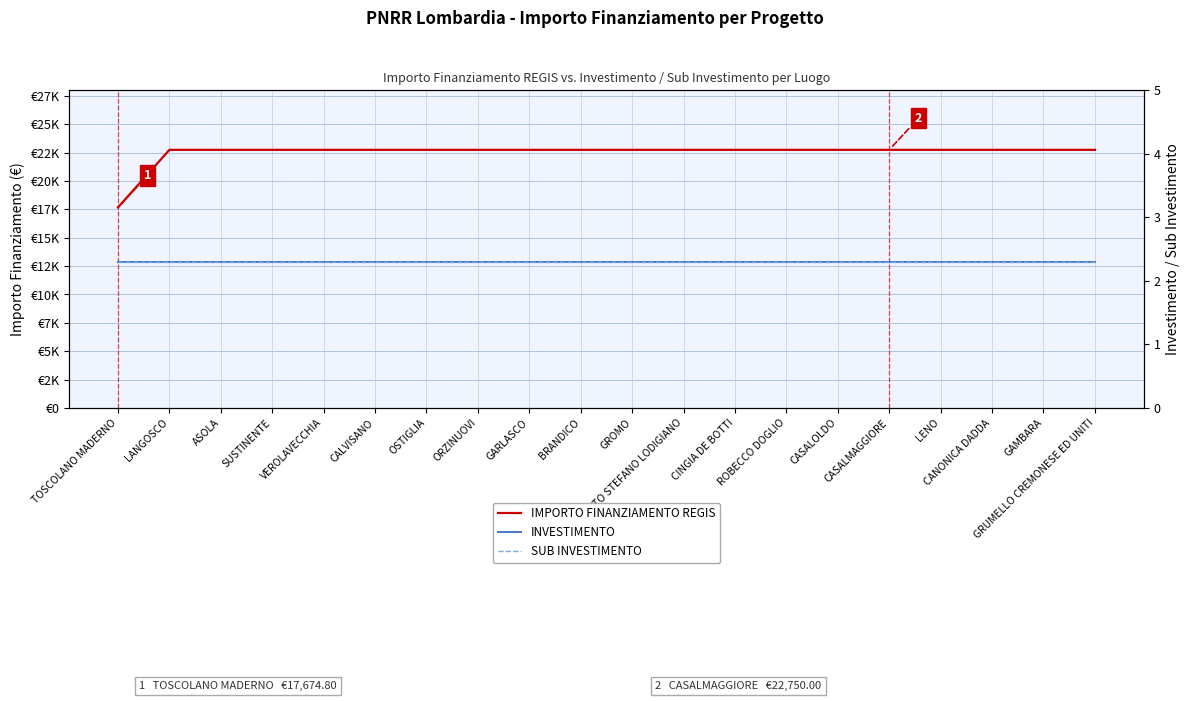

True or false: SUB INVESTIMENTO has a value of 2.3 at CANONICA DADDA.

True